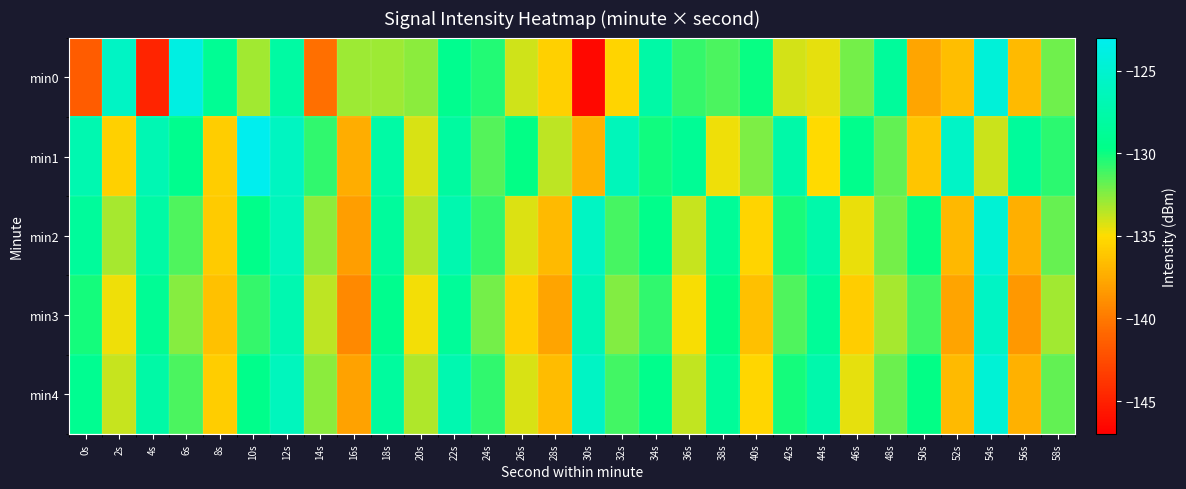

How many data points does each series have?

30